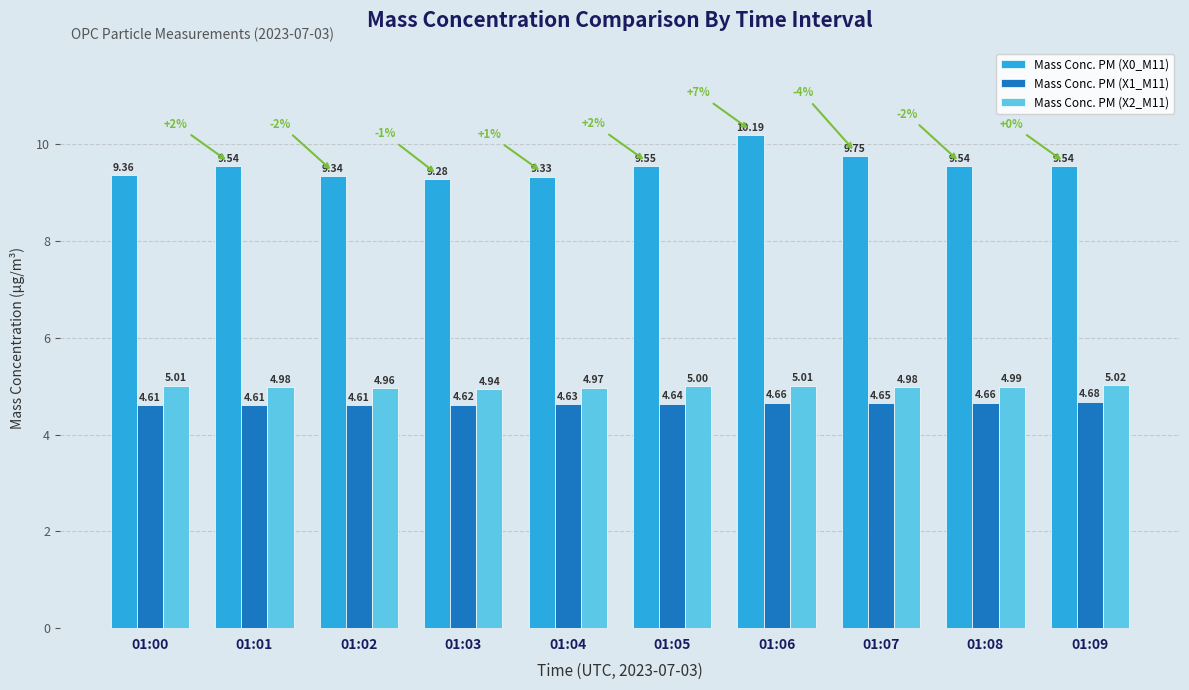

What is the sum of the Mass Conc. PM (X0_M11) values at 01:04 and 01:08?

18.9